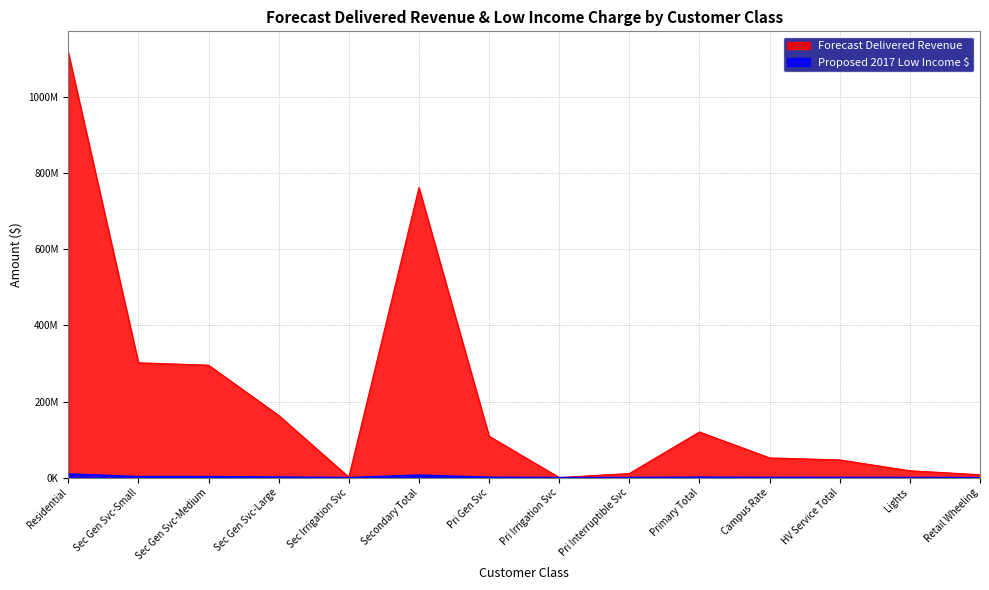

Count the number of categories in the chart.

14